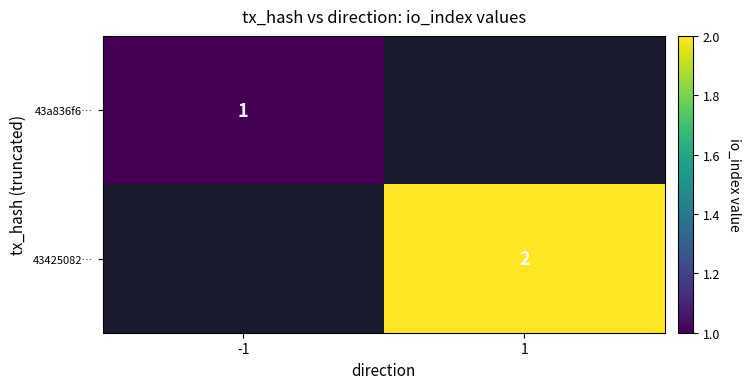

How many data points does each series have?

2